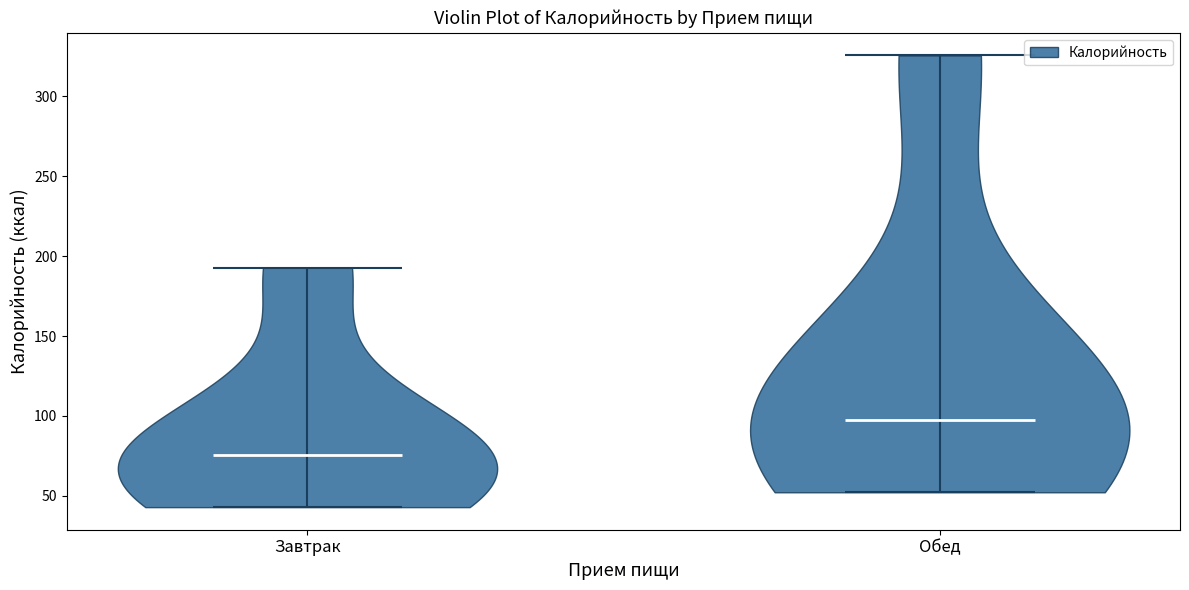

Reading left to right, read every violin against the y-axis: where its median line is, and the lowest and highest points it reaches. The values are not printed on the chart, so give them approximately, as read against the axis.

Завтрак: median line 75, lowest point 45, highest point 195
Обед: median line 100, lowest point 50, highest point 325